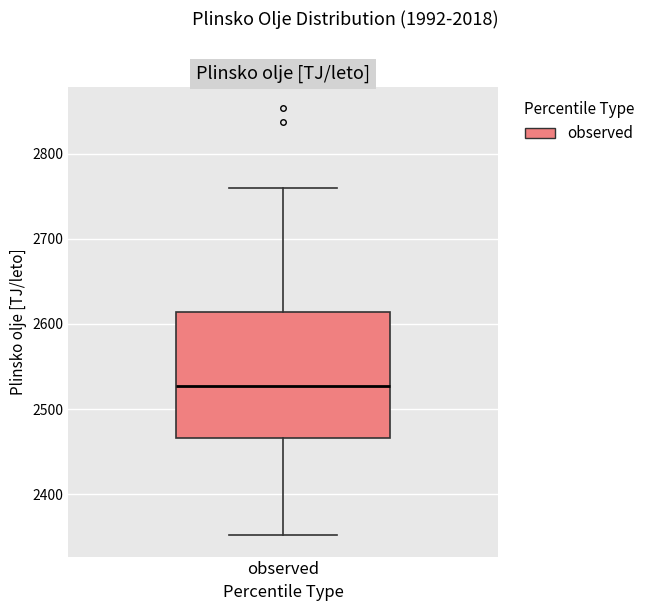

Where is the upper edge of the box for observed on the y-axis? The values are not printed on the chart, so give them approximately, as read against the axis.

2610